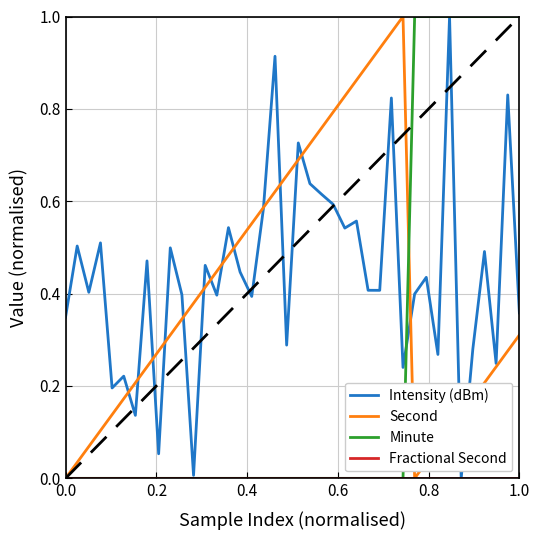

True or false: Minute and Fractional Second intersect in this chart.

False